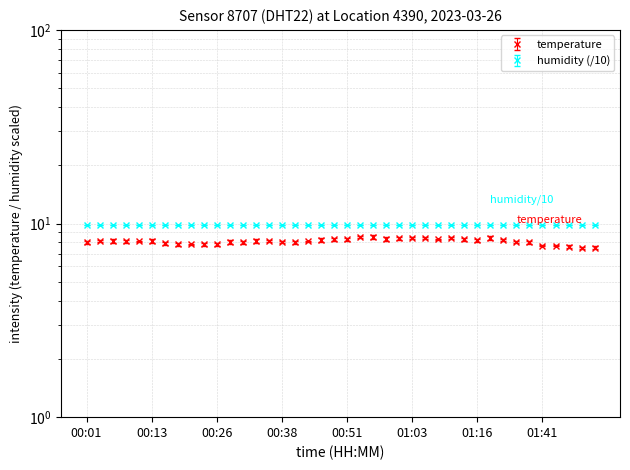

Between 00:08 and 00:11, which is larger?

00:08